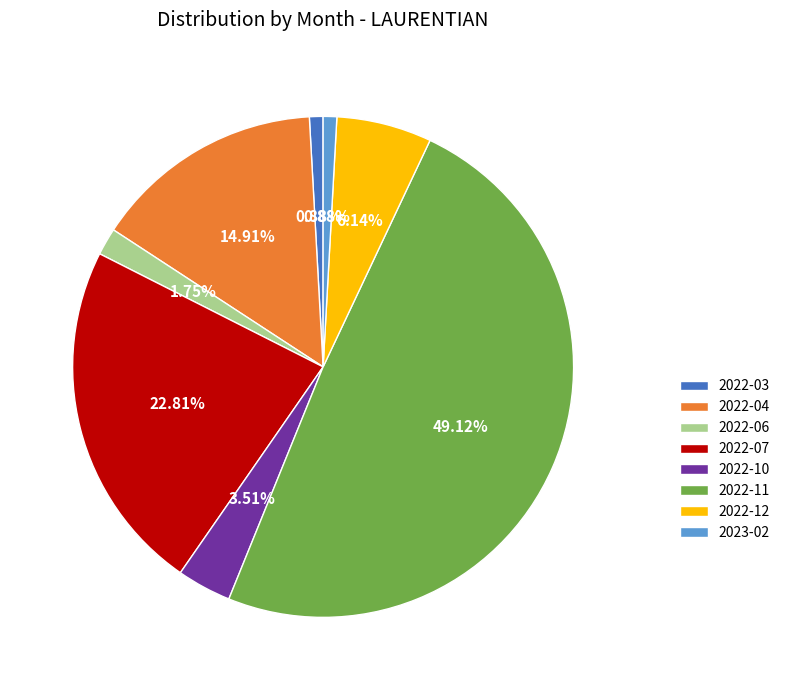

What is the ratio of the value at 2022-10 to the value at 2022-06?

2.0